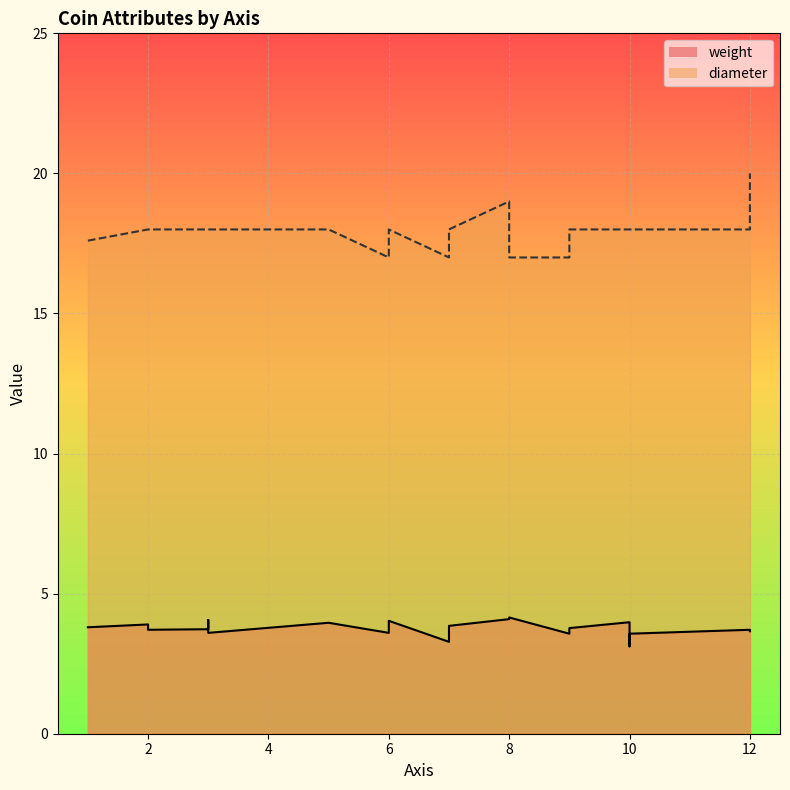

What is the approximate value of weight at 10?

4.0